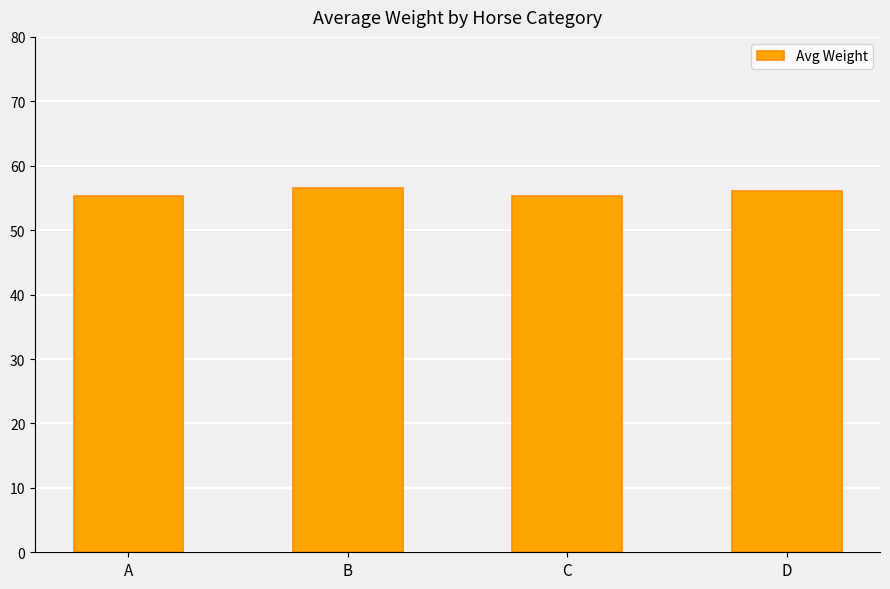

What is the maximum value shown in the chart?

56.6